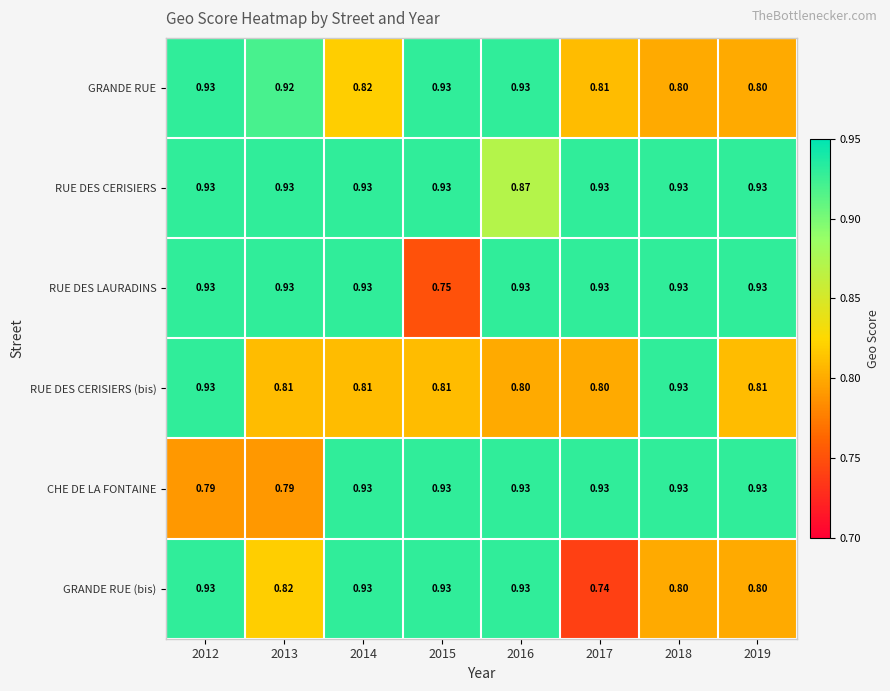

Which series has the largest range (max minus min)?

GRANDE RUE (bis)